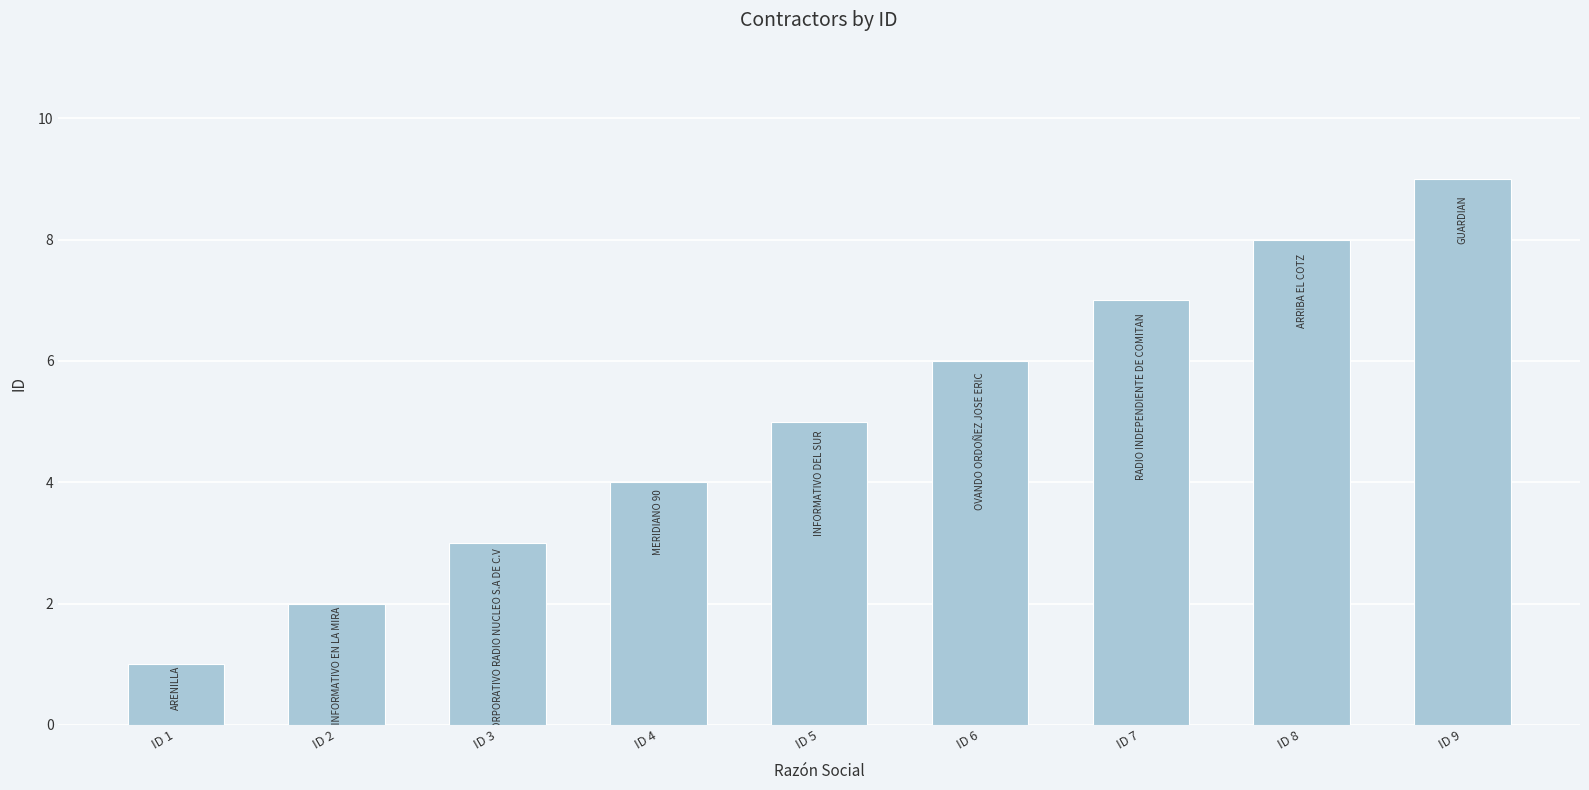

What is the value of the 5th bar from the left?

5